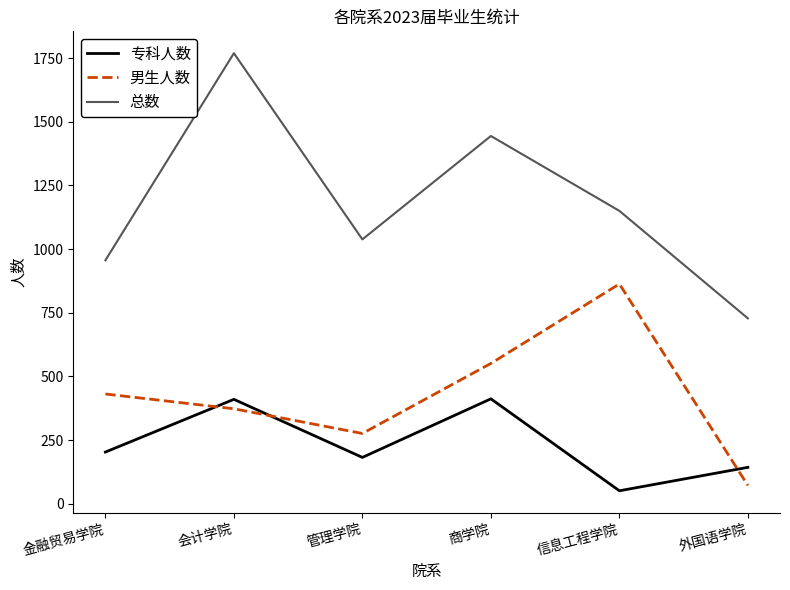

How many times do 专科人数 and 男生人数 cross each other?

3